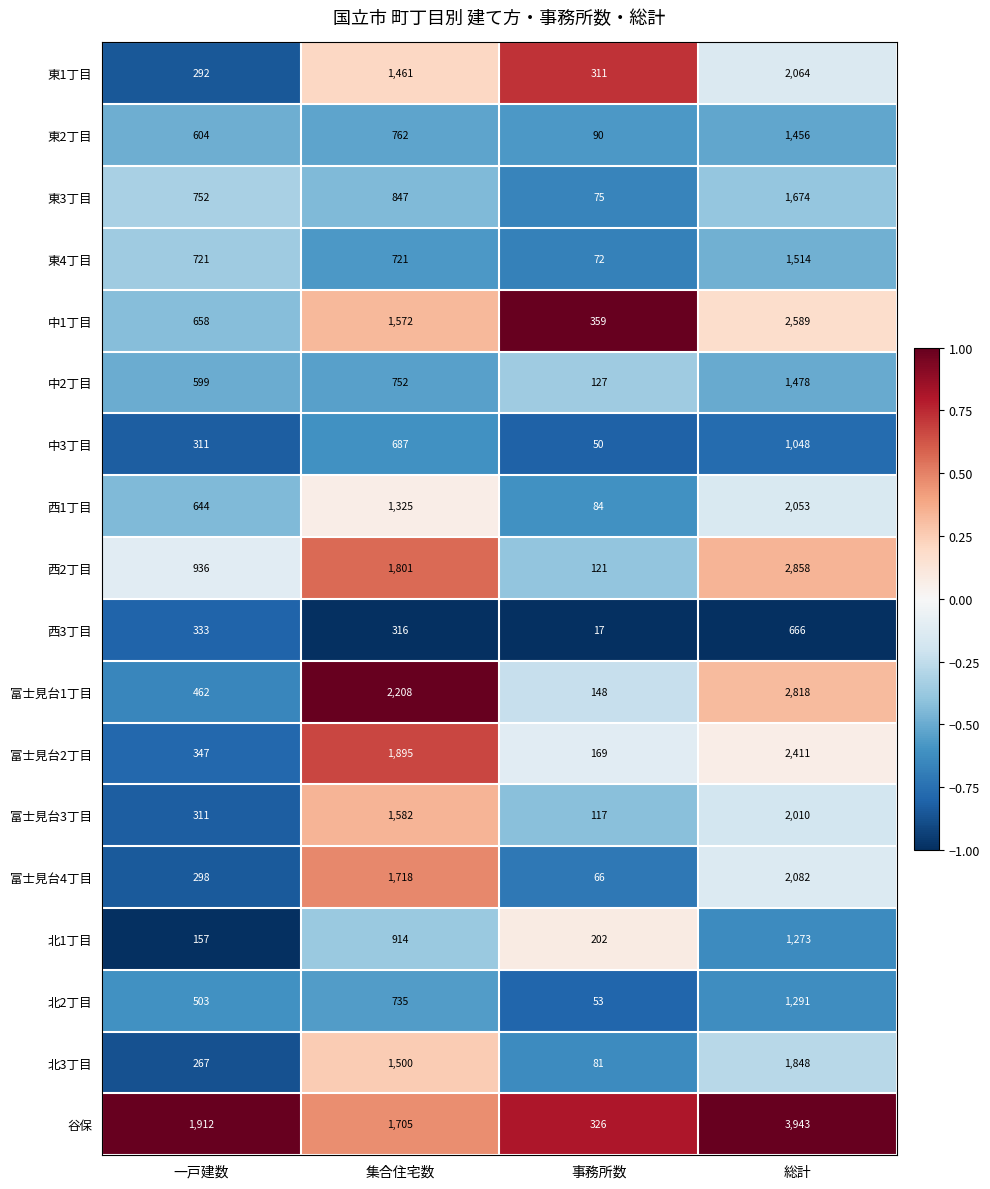

Where is 富士見台2丁目 nearest to the value 1290?

集合住宅数